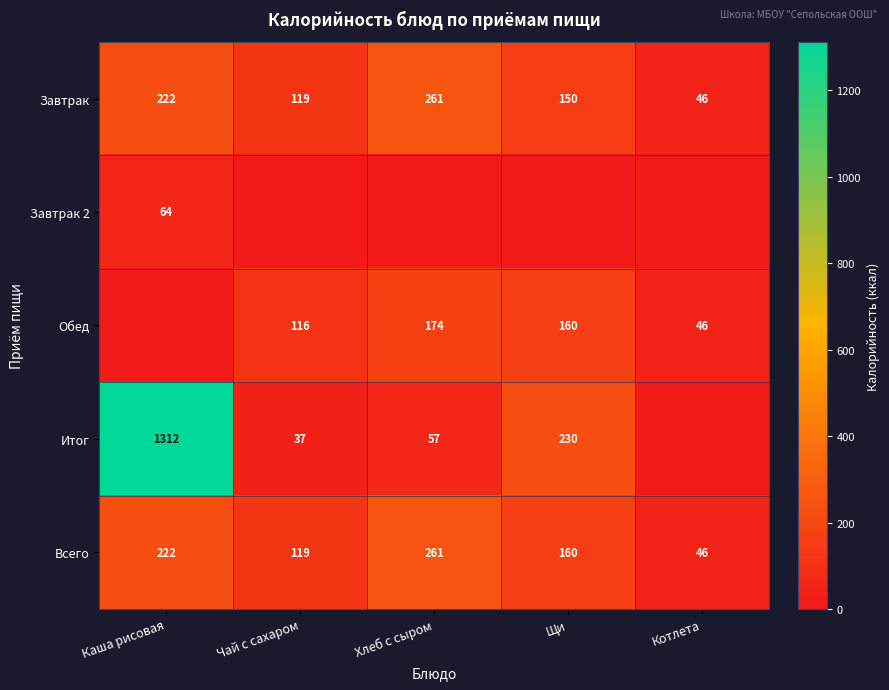

The value of Всего at Каша рисовая is 327. True or false?

False